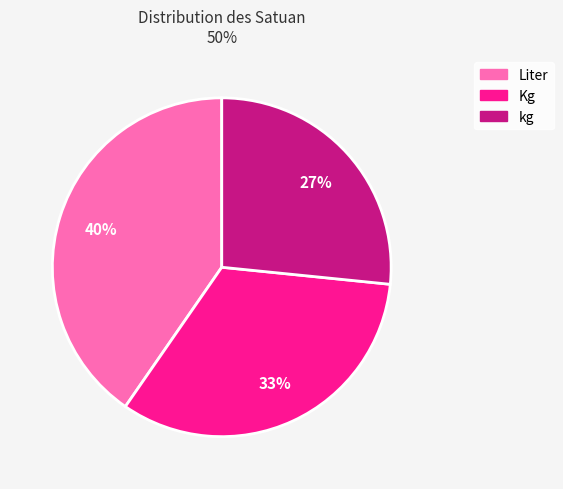

What percentage is the Kg slice, to the nearest percent?

33%